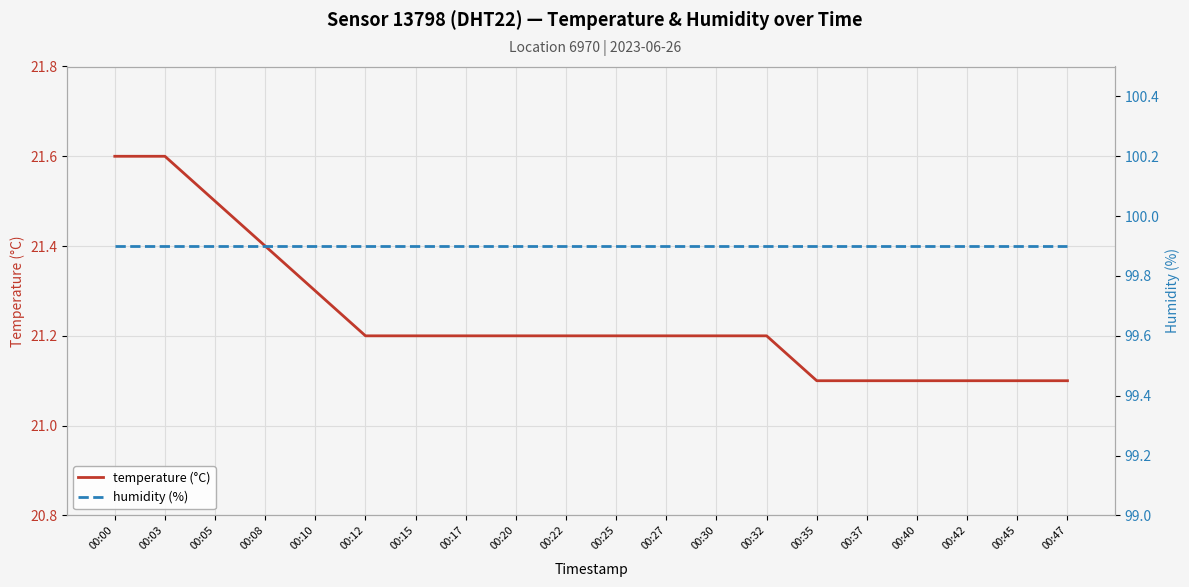

What is the value of the temperature (°C) point at the 6th from the left?

21.2